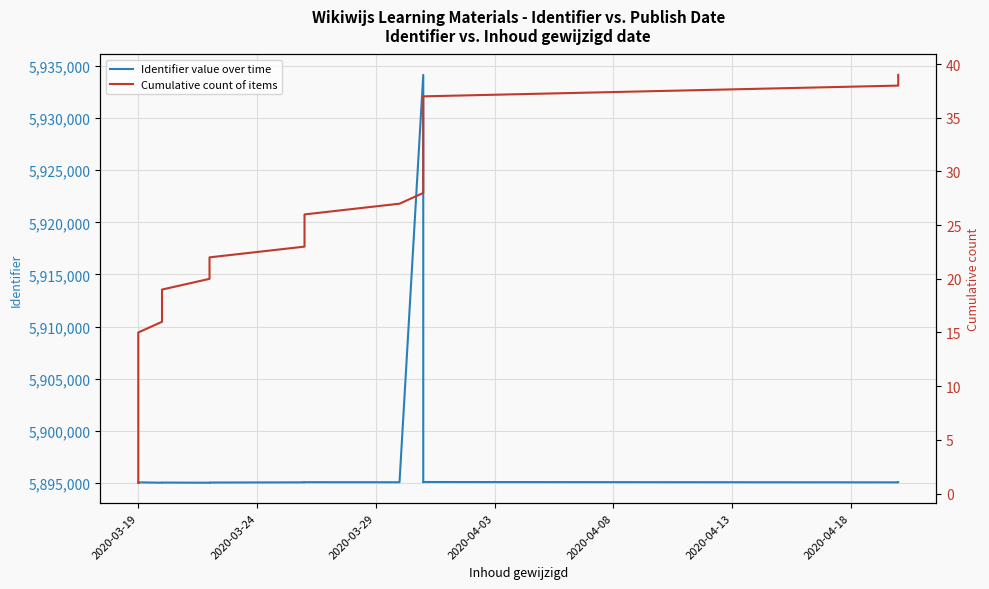

What is the average value of the Cumulative count of items series?

20